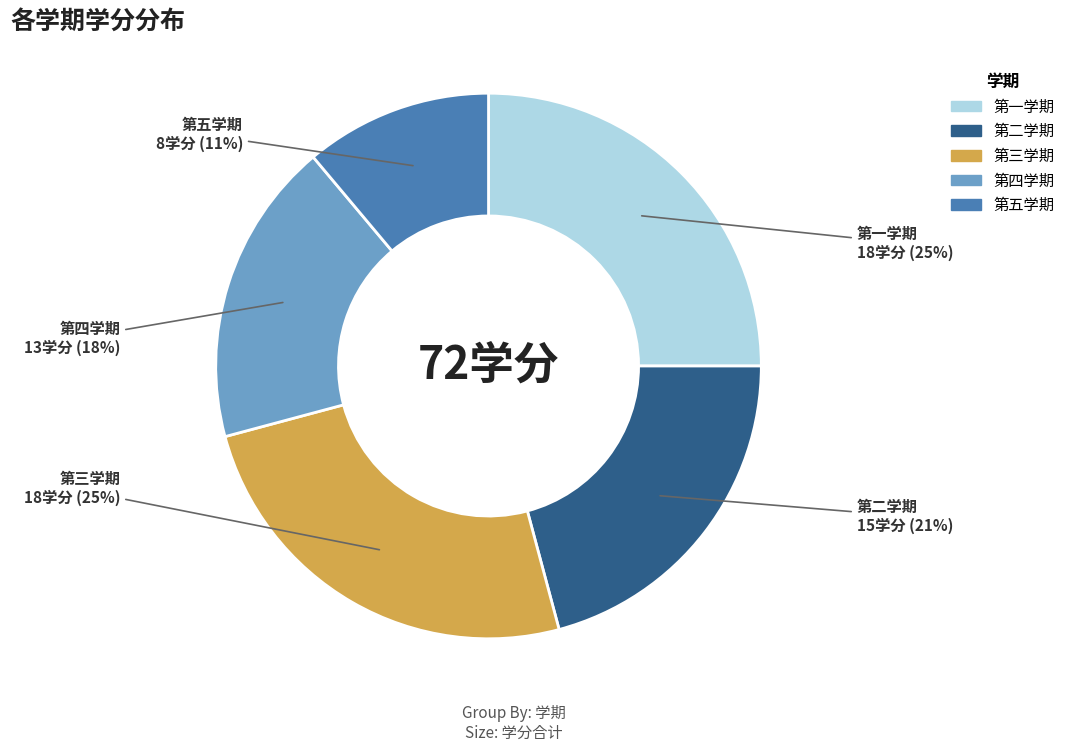

Count the number of slices in the pie.

5